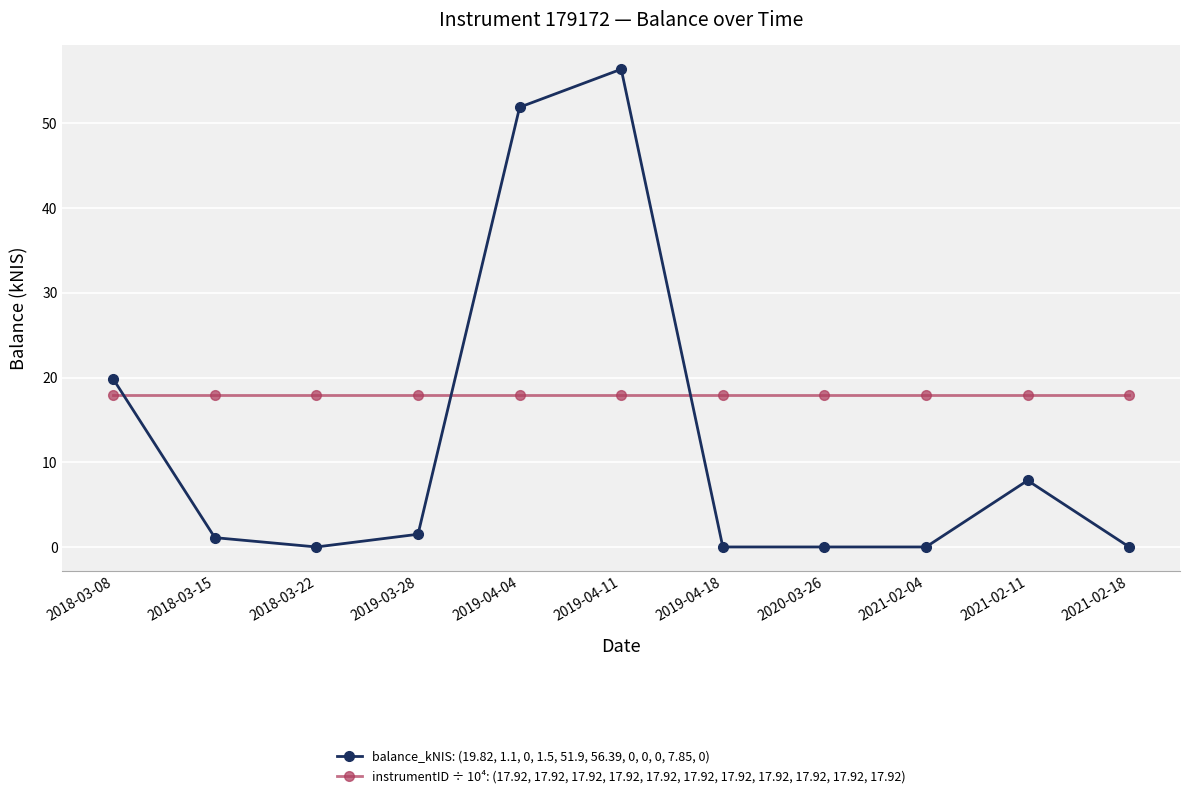

The instrumentID ÷ 10⁴: (17.92, 17.92, 17.92, 17.92, 17.92, 17.92, 17.92, 17.92, 17.92, 17.92, 17.92) series shows 30.7 at 2019-04-18. True or false?

False